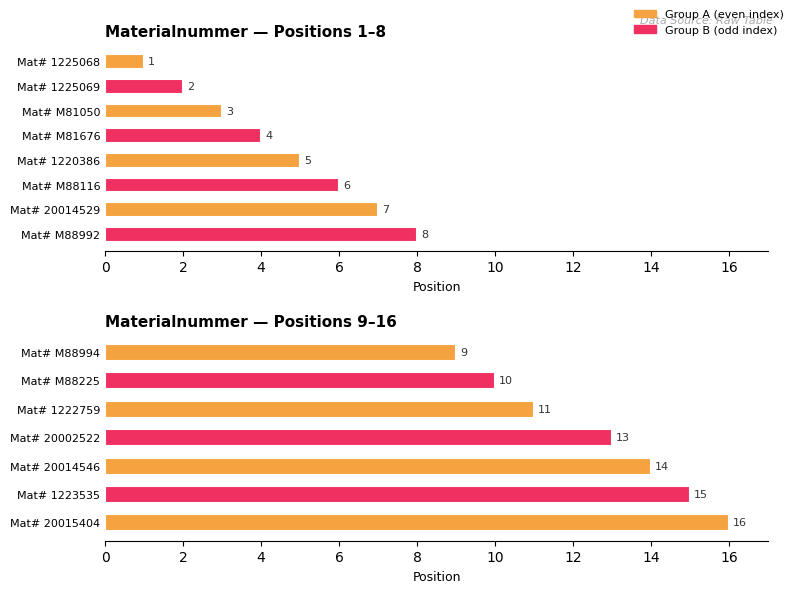

Reading left to right, what are all the values shown in this chart?

1	2	3	4	5	6	7	8	9	10	11	13	14	15	16